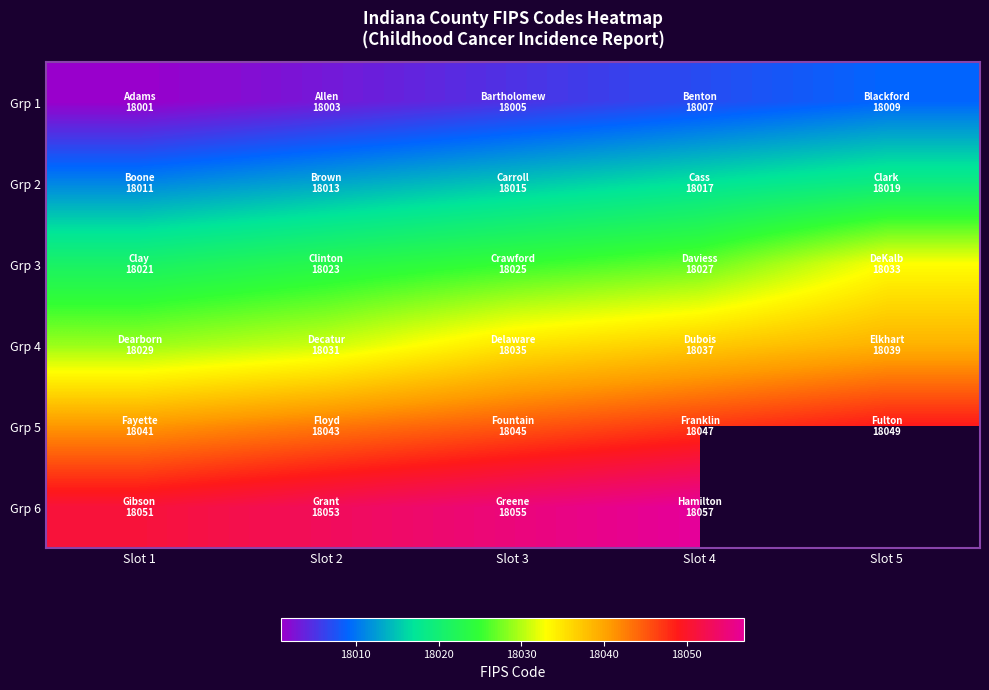

Is the value of Grp 2 at Slot 5 greater than the value of Grp 4 at Slot 2?

No